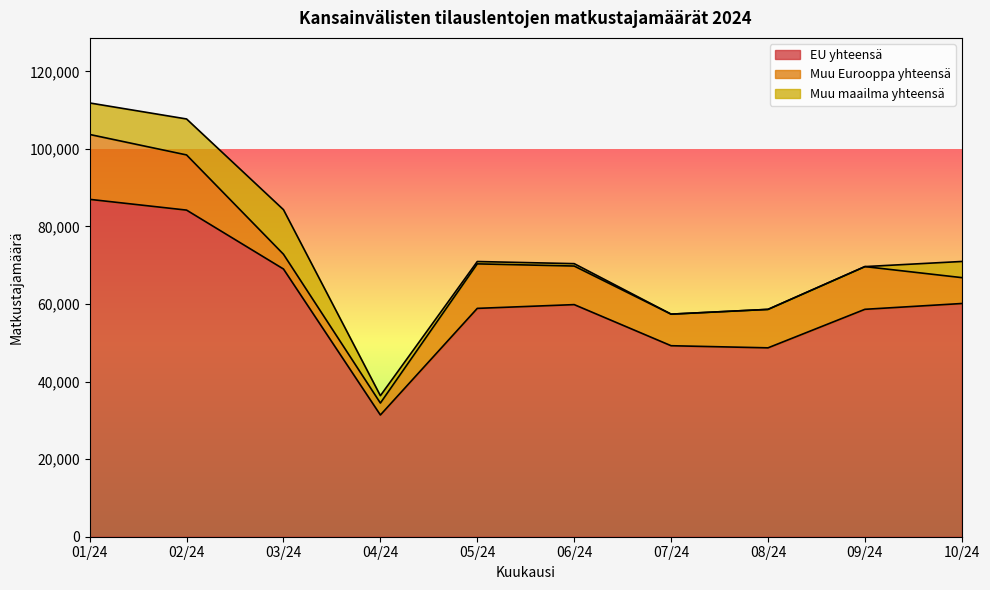

What is the label of the 10th point from the right?

01/24